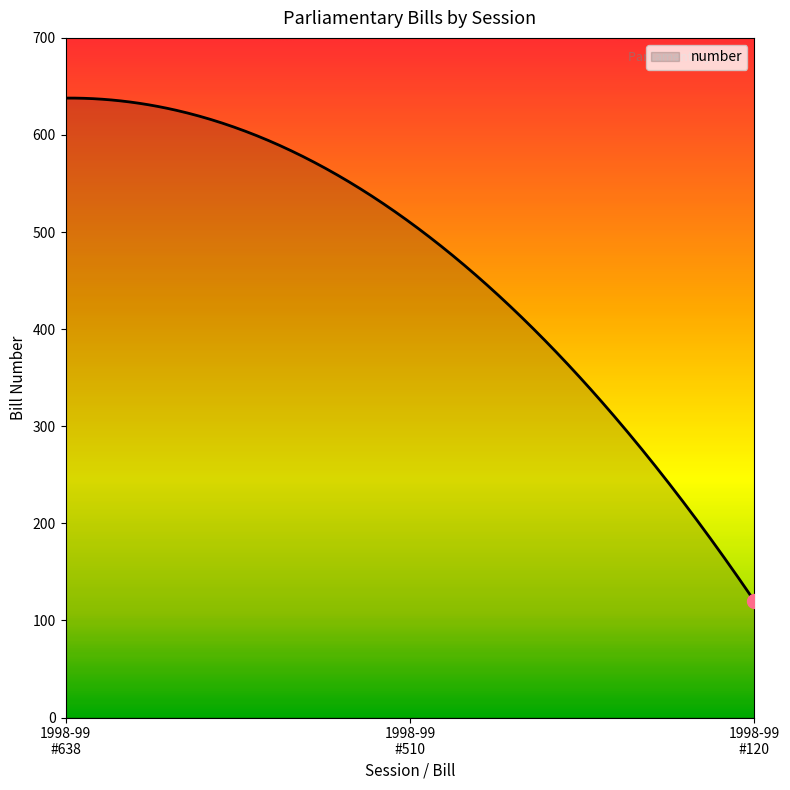

What is the minimum value shown in the chart?

120.0